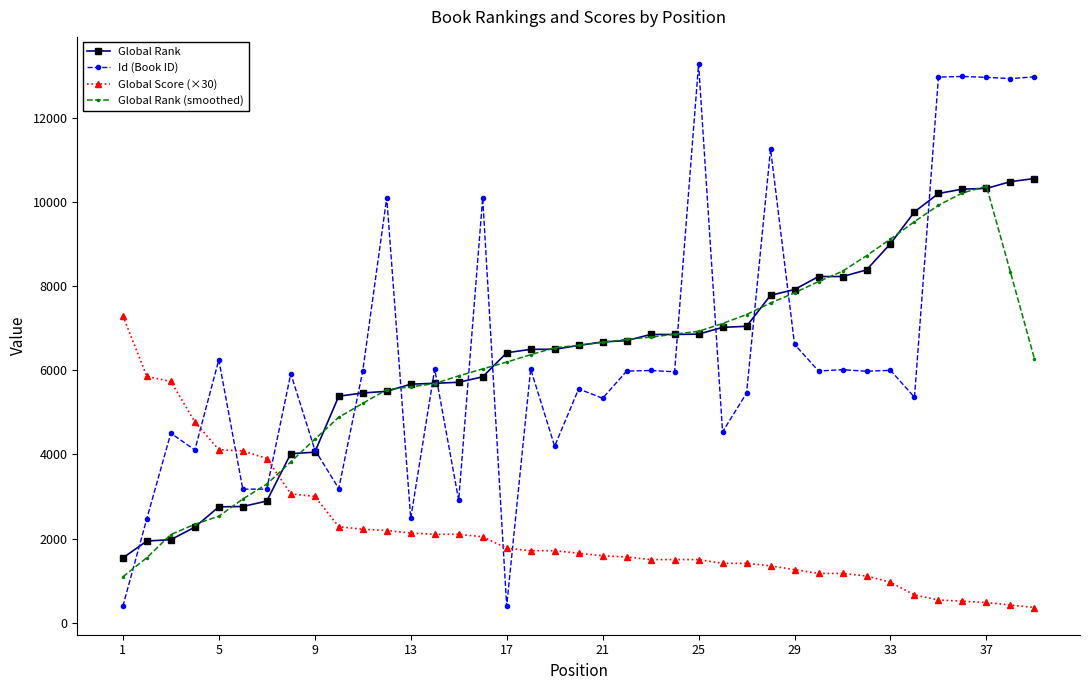

After their last crossing, which series has the higher values: Global Score (×30) or Global Rank (smoothed)?

Global Rank (smoothed)